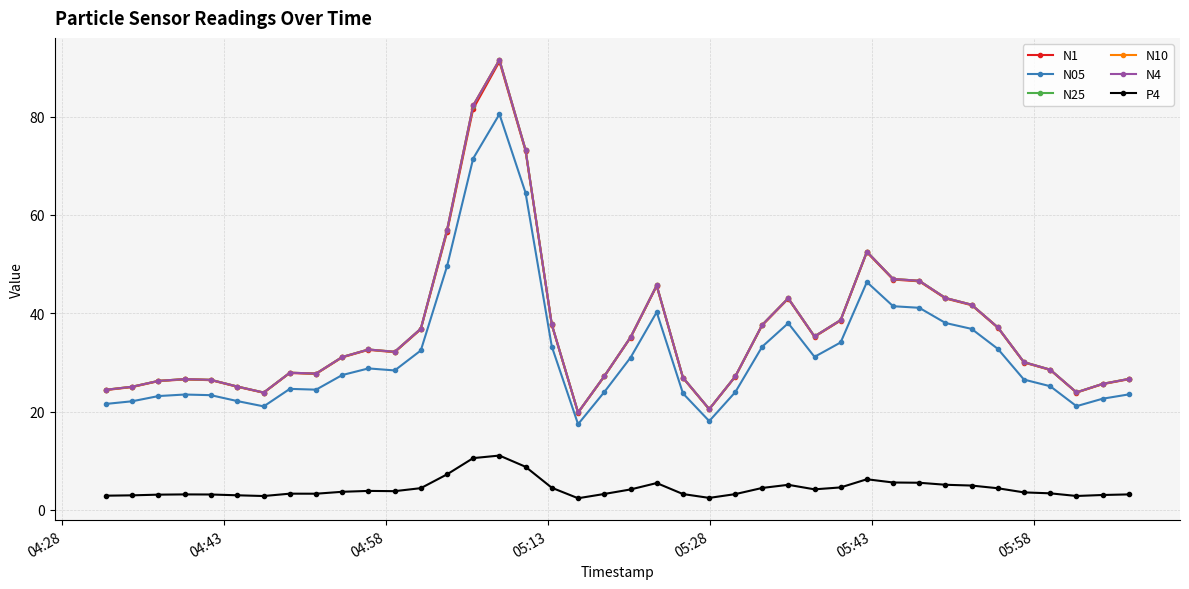

Does the chart have visible grid lines?

Yes